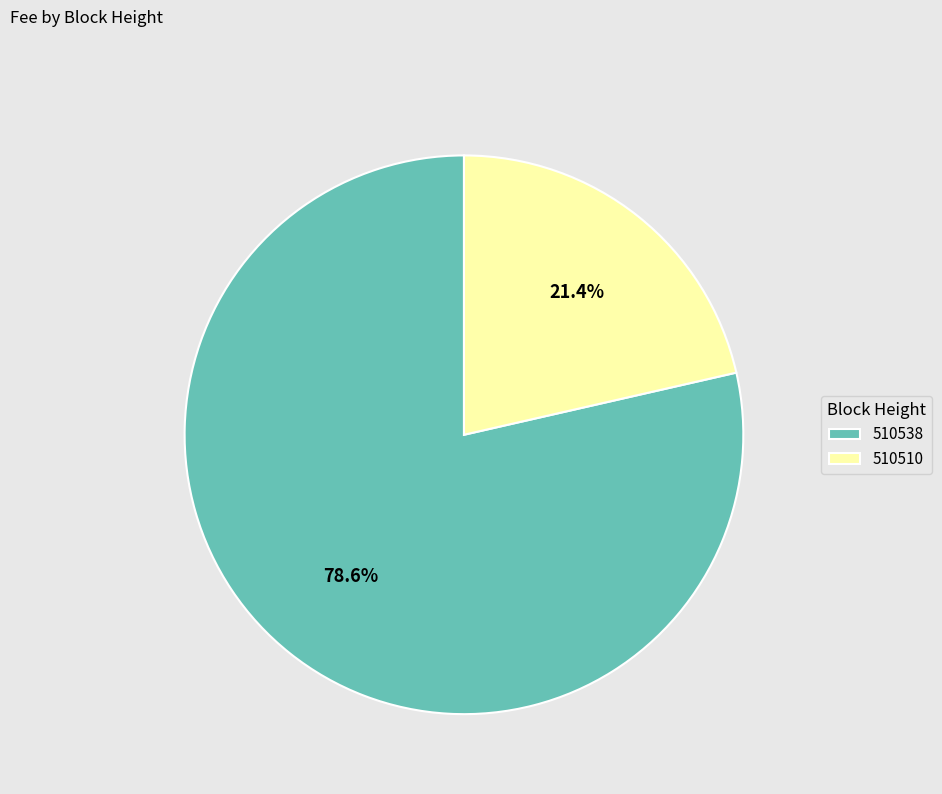

What percentage do 510510 and 510538 together represent?

100.0%